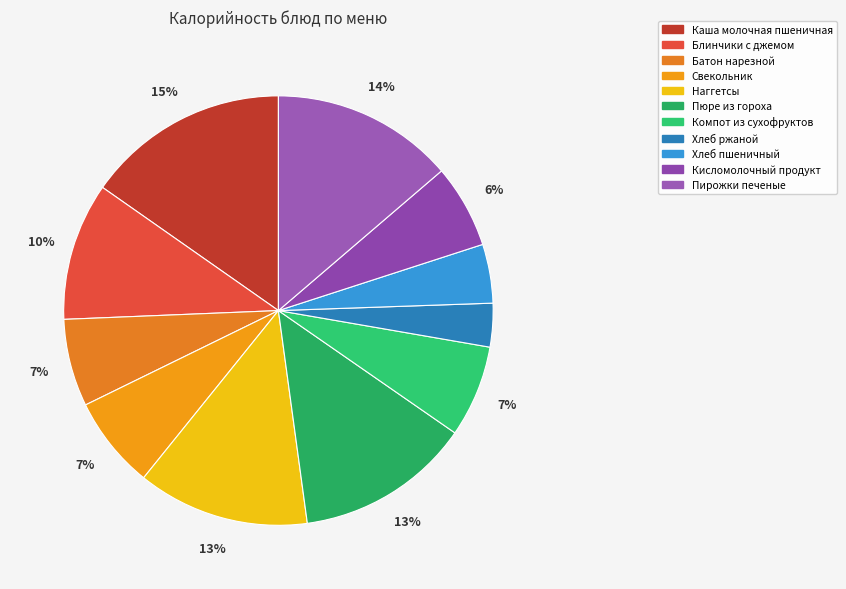

To the nearest percent, what is the difference between the largest and smallest slice percentages?

12%